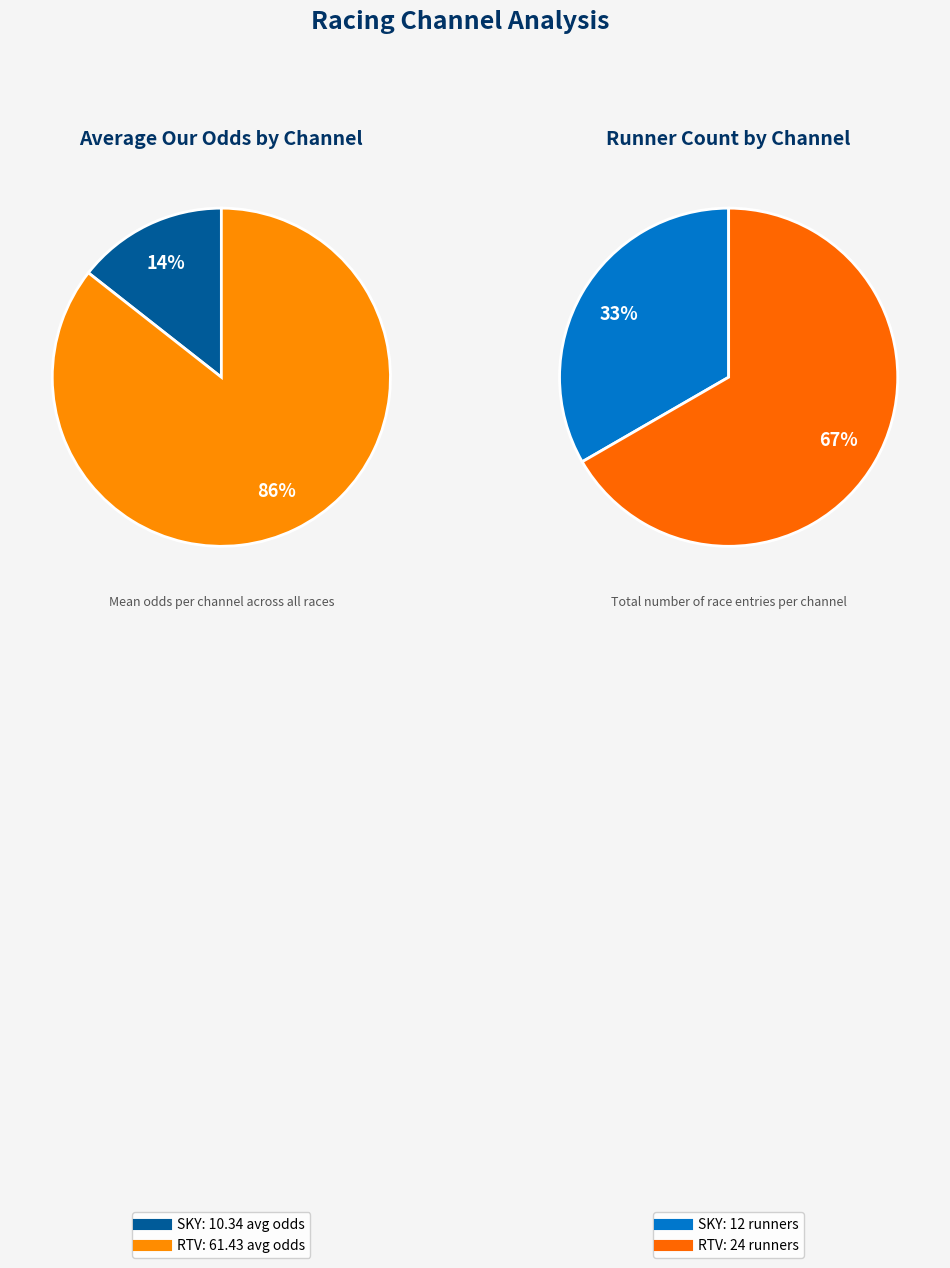

To the nearest percent, what is the average slice percentage?

50%